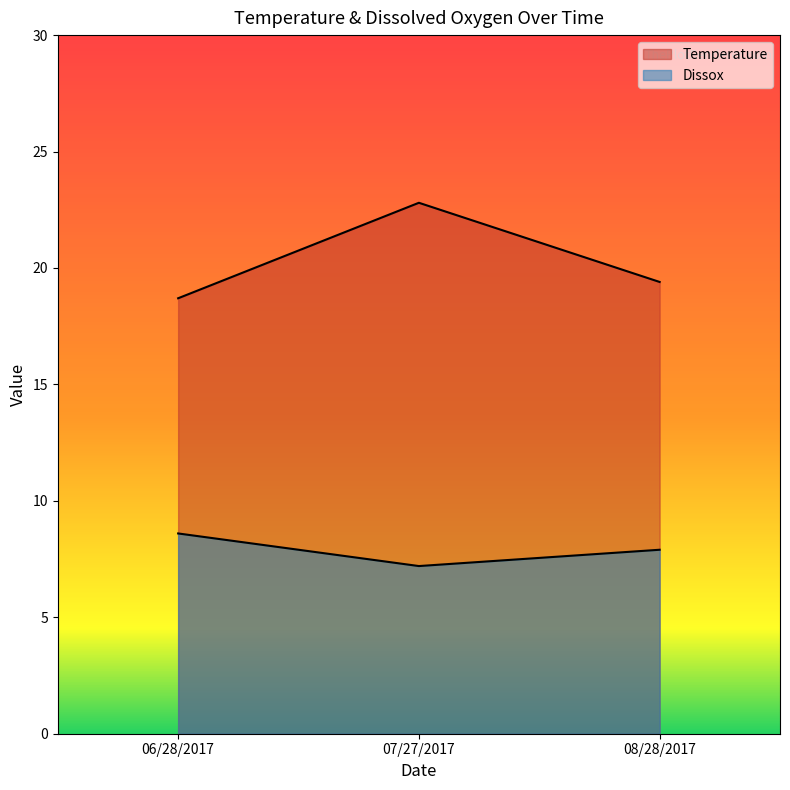

Does the chart have visible grid lines?

No